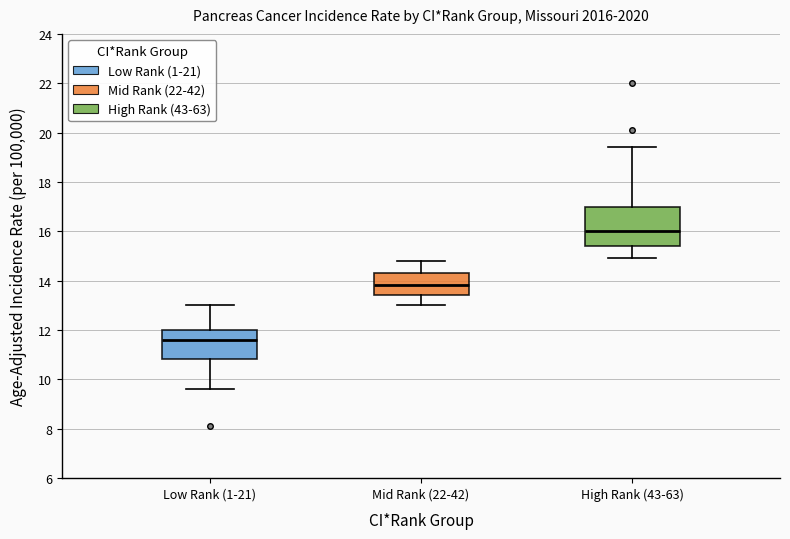

Reading left to right, read every box against the y-axis: the position of its median line, the range the box covers, and the ends of its whiskers. The values are not printed on the chart, so give them approximately, as read against the axis.

Low Rank (1-21): median 11.6, box 10.8 to 12.0, whiskers 9.6 to 13.0
Mid Rank (22-42): median 13.8, box 13.4 to 14.4, whiskers 13.0 to 14.8
High Rank (43-63): median 16.0, box 15.4 to 17.0, whiskers 15.0 to 19.4